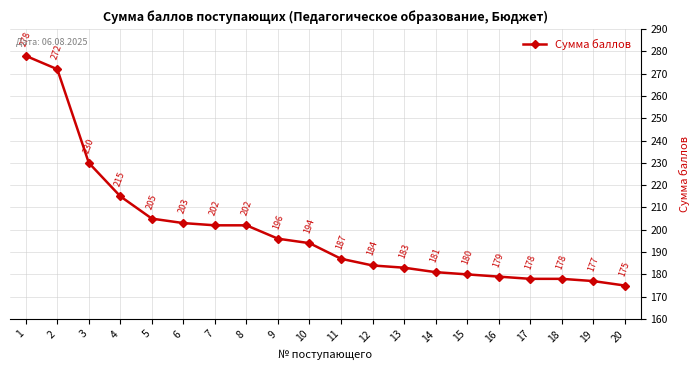

What is the difference between the second highest and minimum values?

97